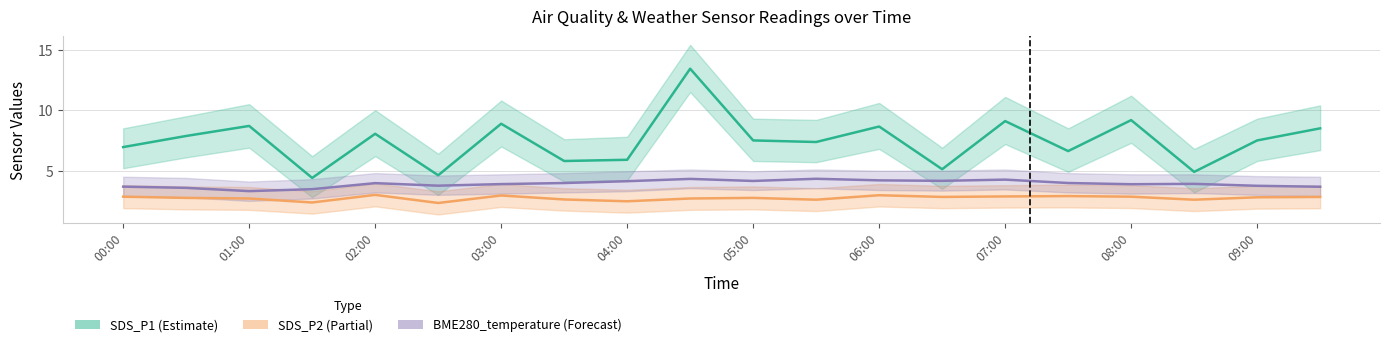

True or false: BME280_temperature (Forecast) and SDS_P1 (Estimate) cross at least once.

False